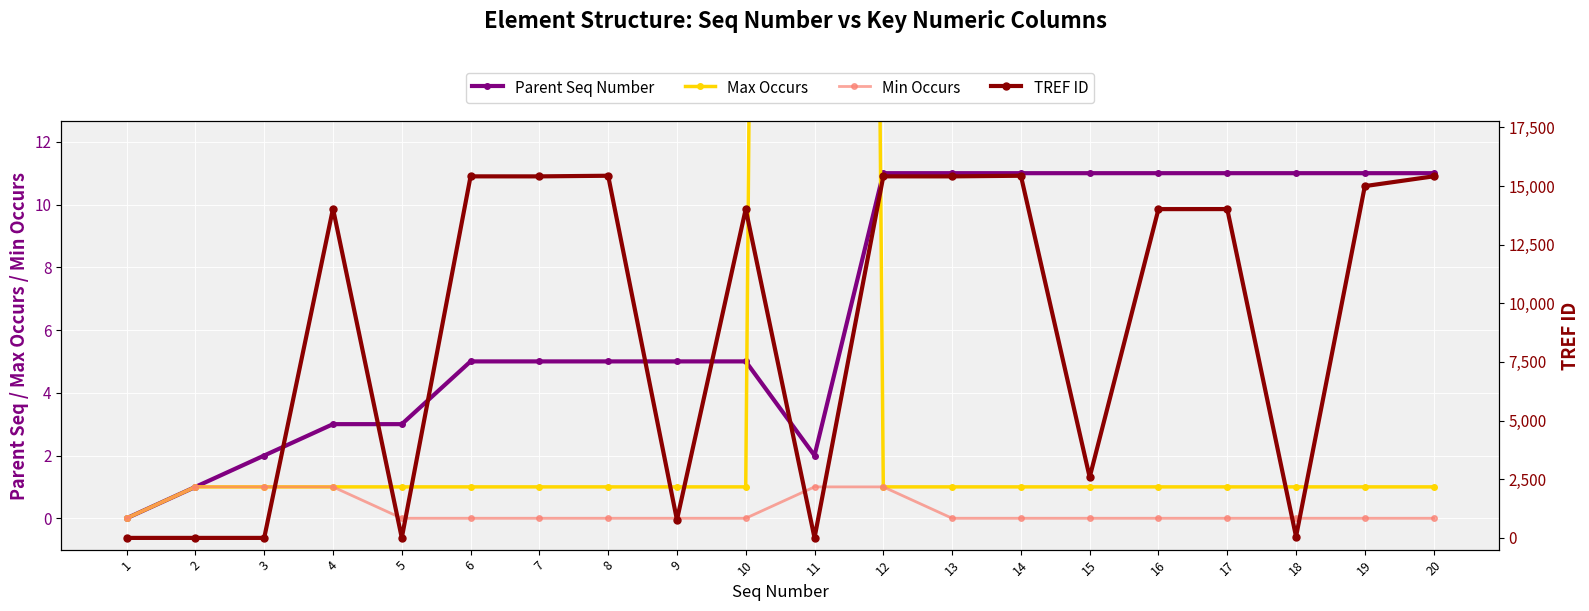

How many times do TREF ID and Min Occurs cross each other?

3